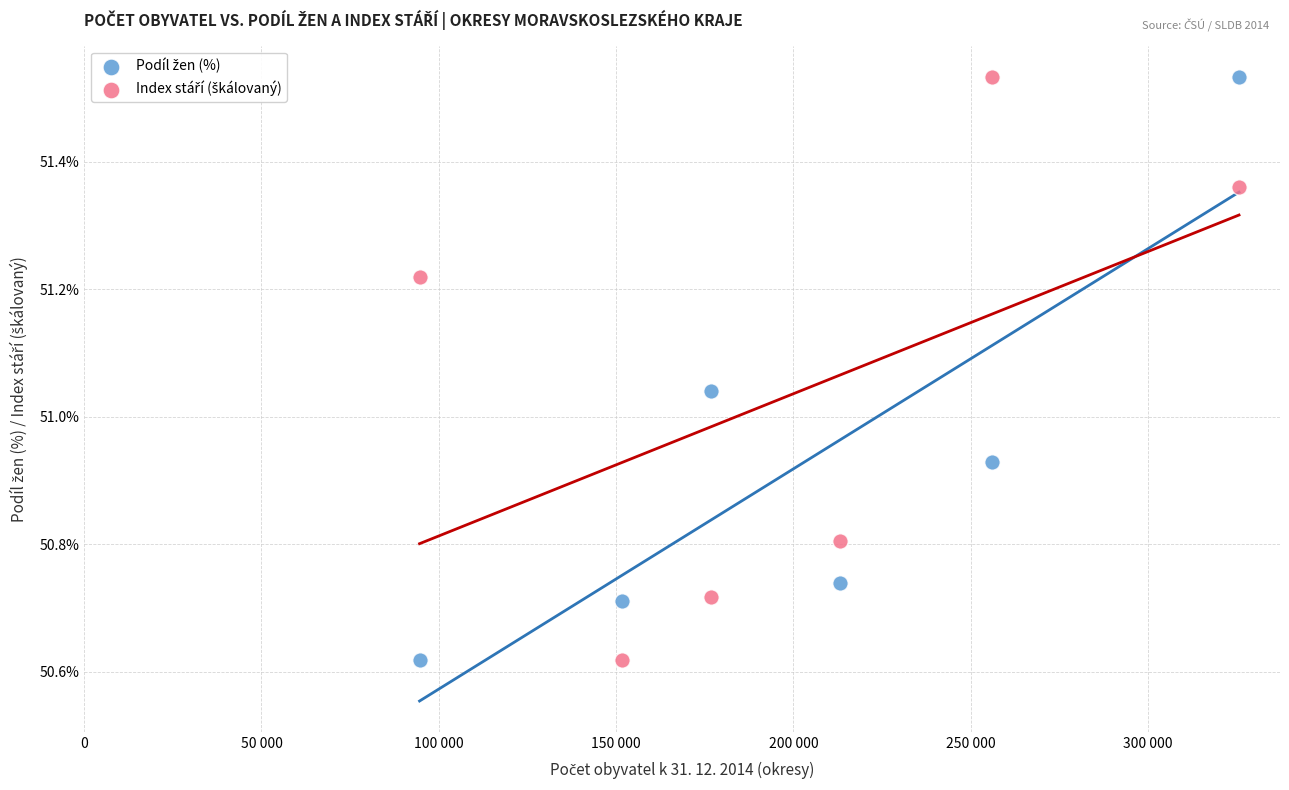

What is the X range (max minus min) for the scatter plot?

231067.0